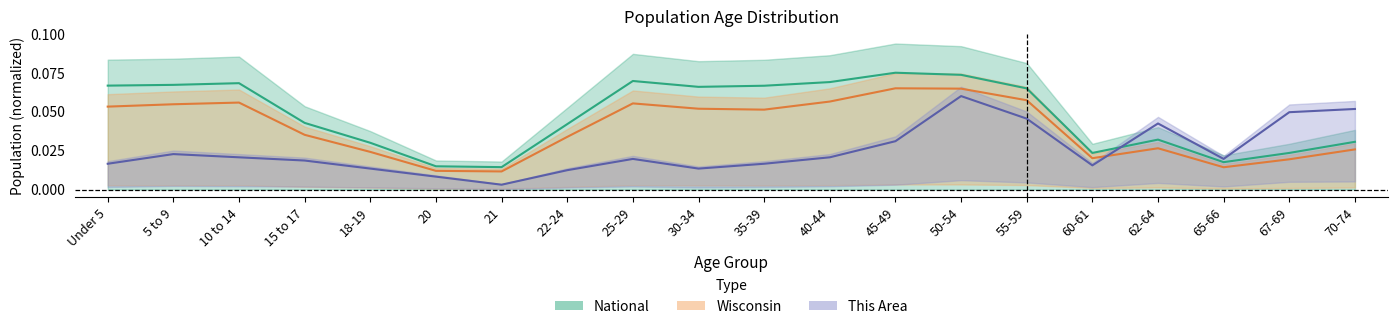

Between 15 to 17 and 70-74, which is larger?

70-74